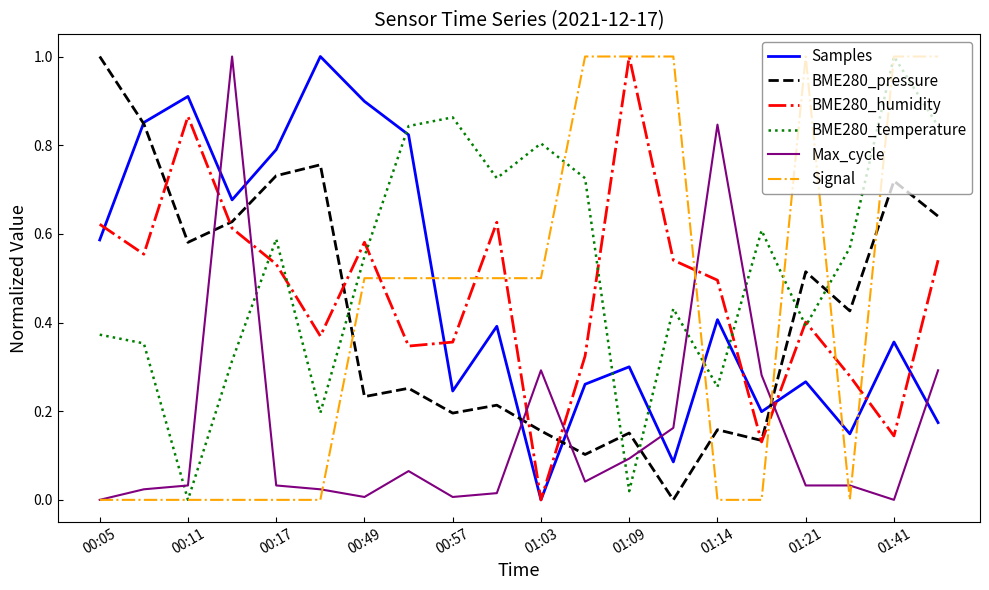

True or false: BME280_pressure and Signal intersect in this chart.

True